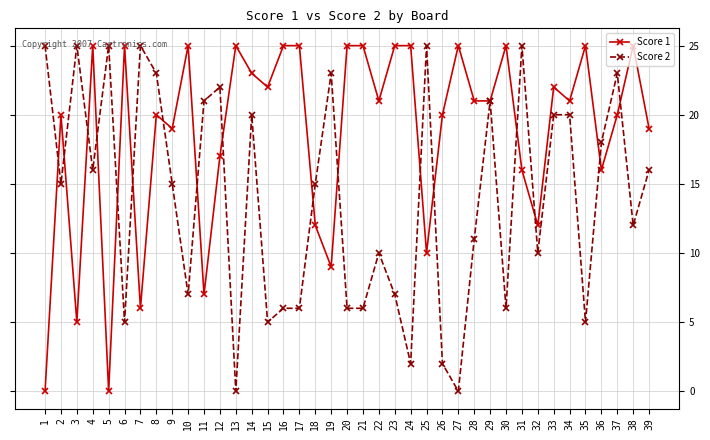

What is the difference between the maximum and minimum values in the Score 1 series?

25